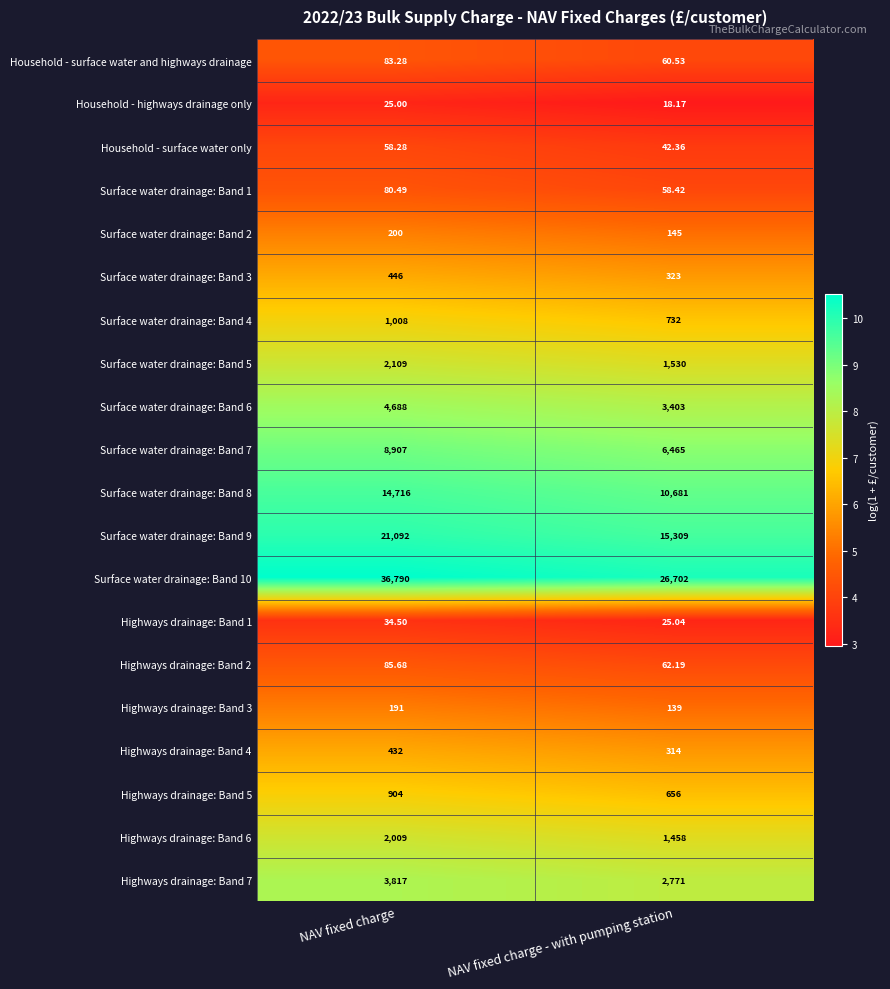

Where is Highways drainage: Band 2 nearest to the value 73?

NAV fixed charge - with pumping station